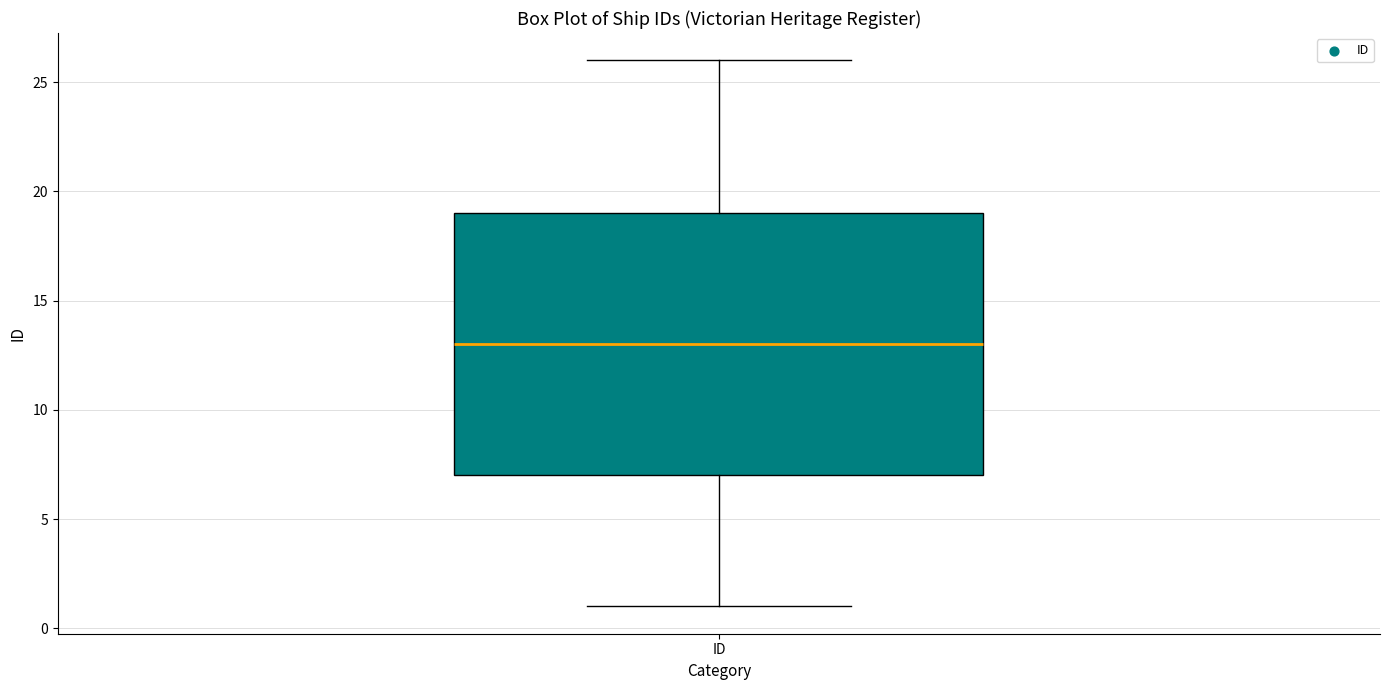

Read this box plot against the y-axis: the position of the median line, the range covered by the box, and the ends of both whiskers. The values are not printed on the chart, so give them approximately, as read against the axis.

median 13, box 7 to 19, whiskers 1 to 26